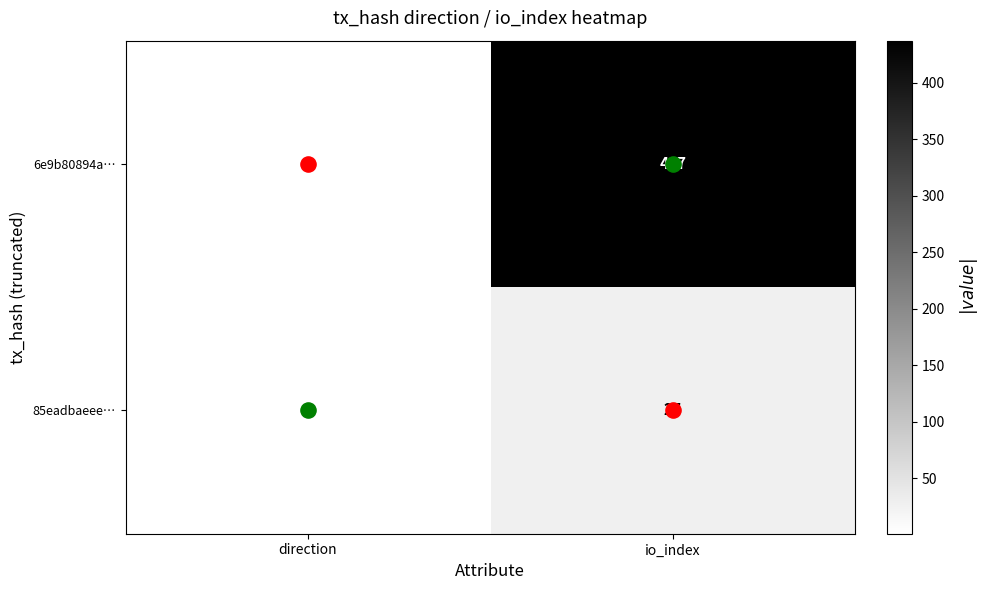

What is the sum of the 85eadbaeee… values at io_index and direction?

28